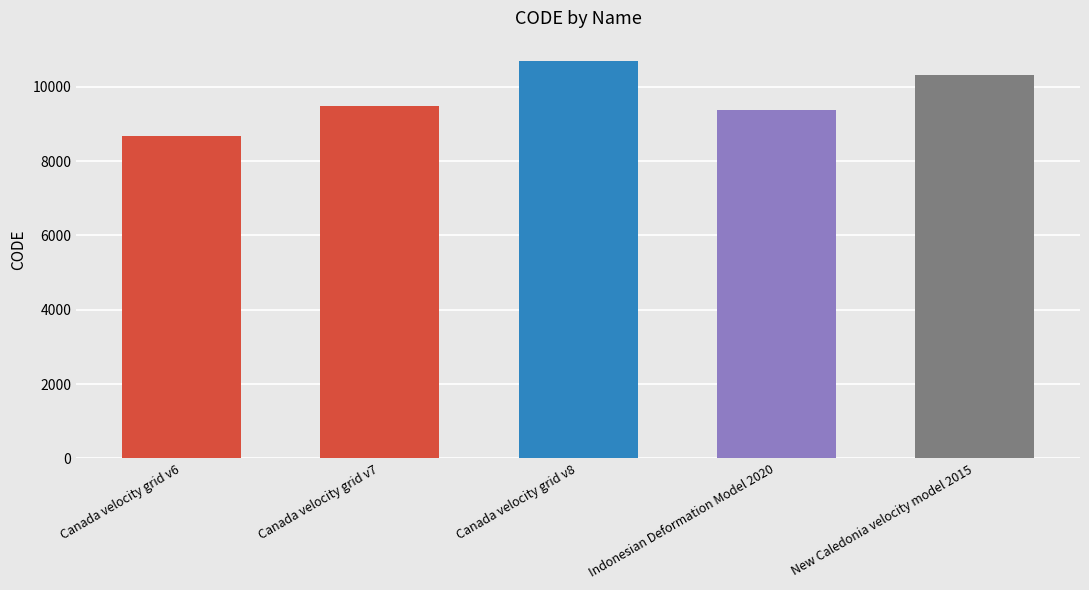

What is the approximate value at Indonesian Deformation Model 2020?

9375